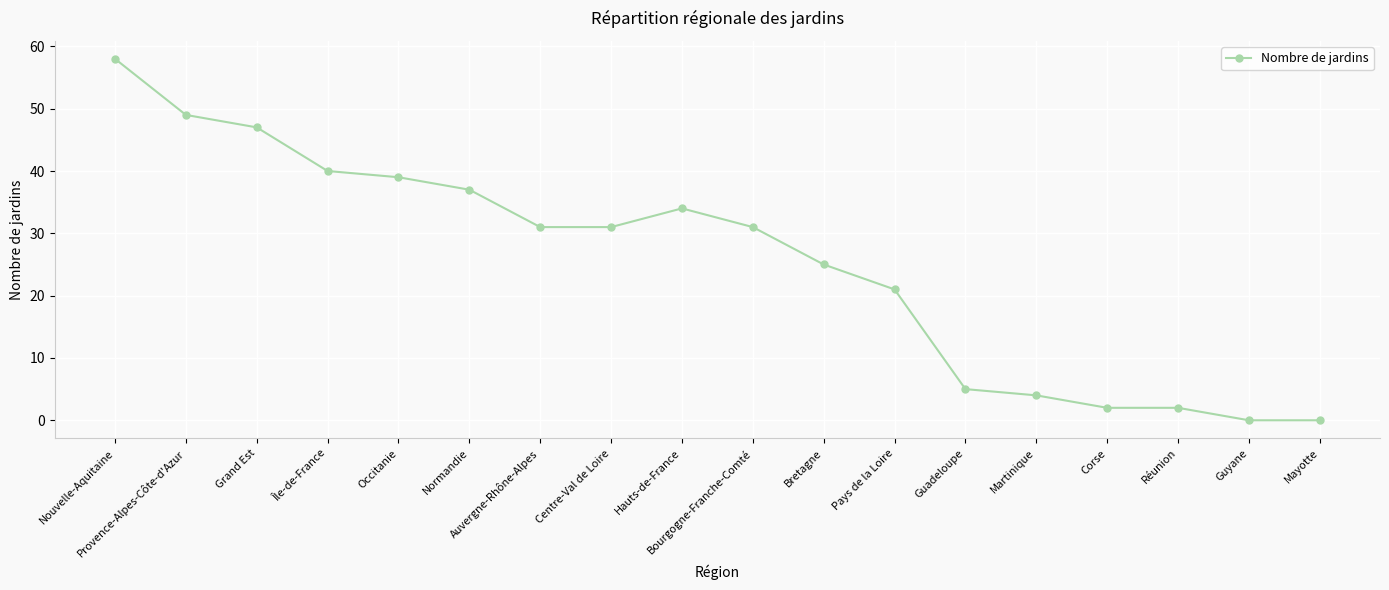

What value does the data have at Bourgogne-Franche-Comté?

31